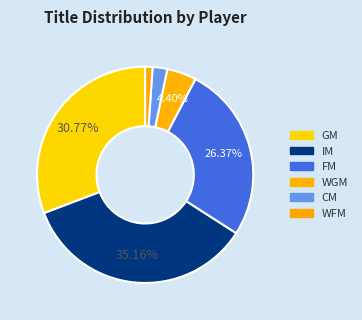

The FM slice represents 32% of the pie. True or false?

False